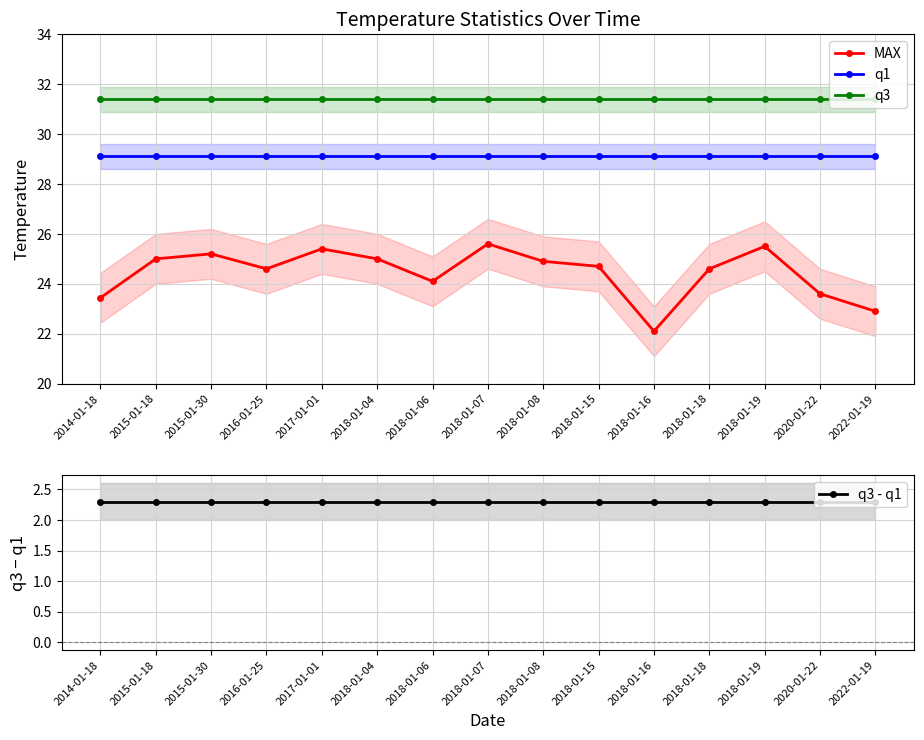

Rank the series by their maximum value, from lowest to highest.

q3 - q1, MAX, q1, q3